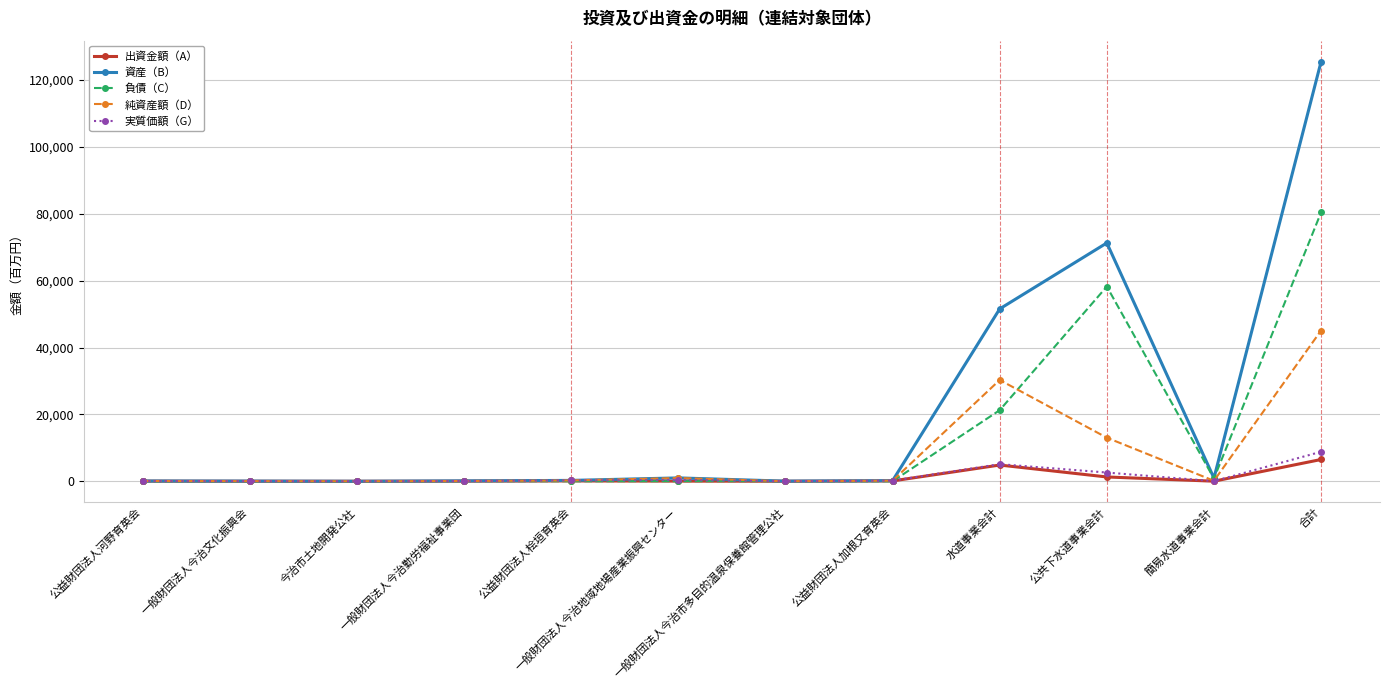

In 実質価額（G）, how many points are lower than both neighbors (excluding endpoints)?

3